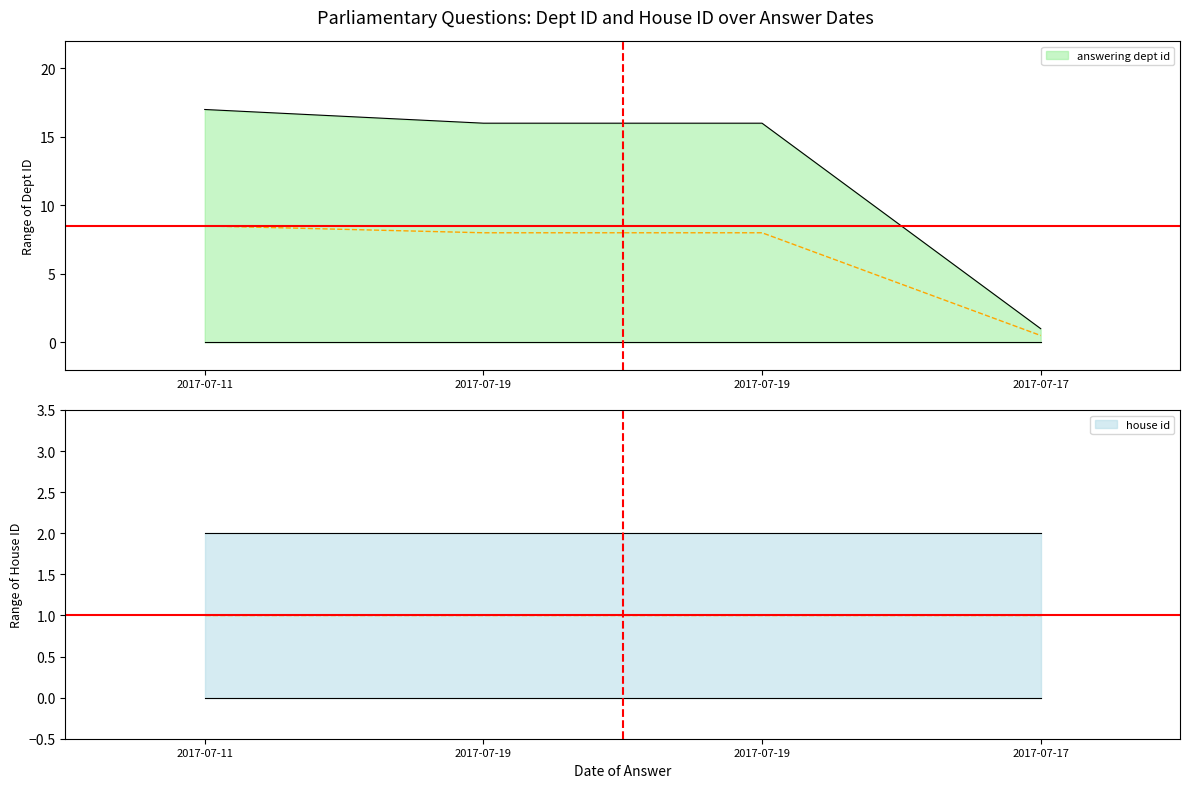

What is the label of the 1st point from the right?

2017-07-17